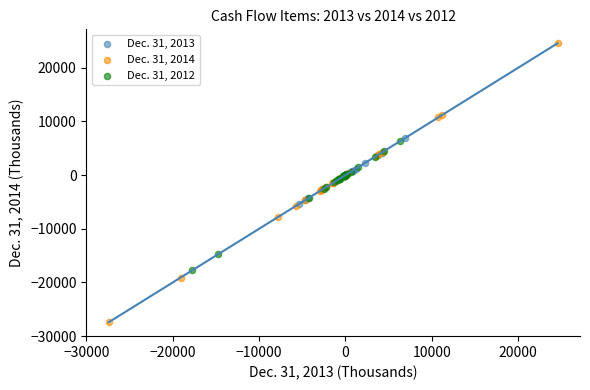

Which series contains the highest Y value?

Dec. 31, 2014